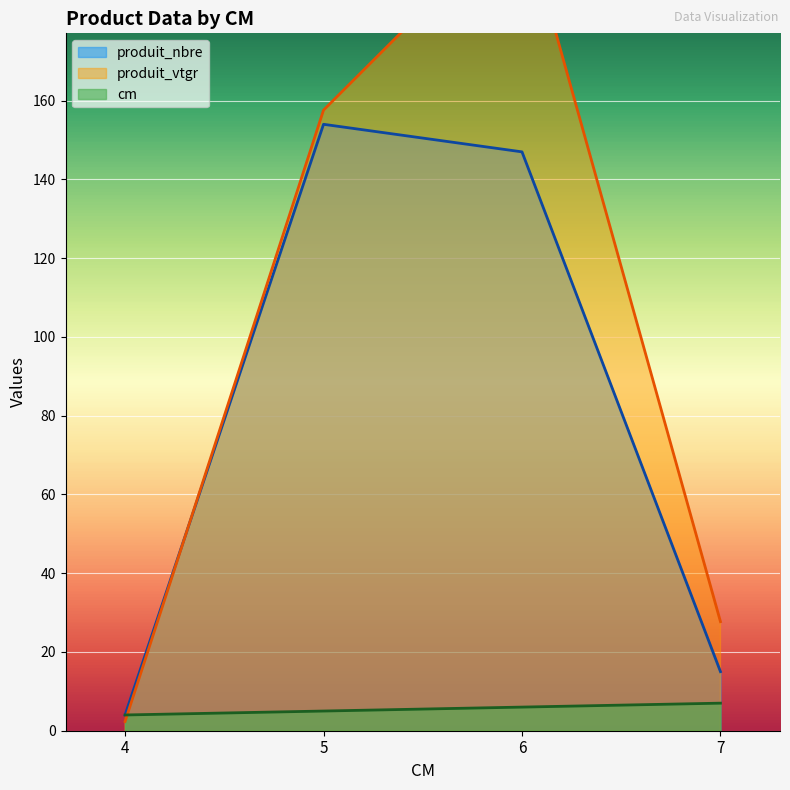

What is the maximum value shown in the chart?

208.0